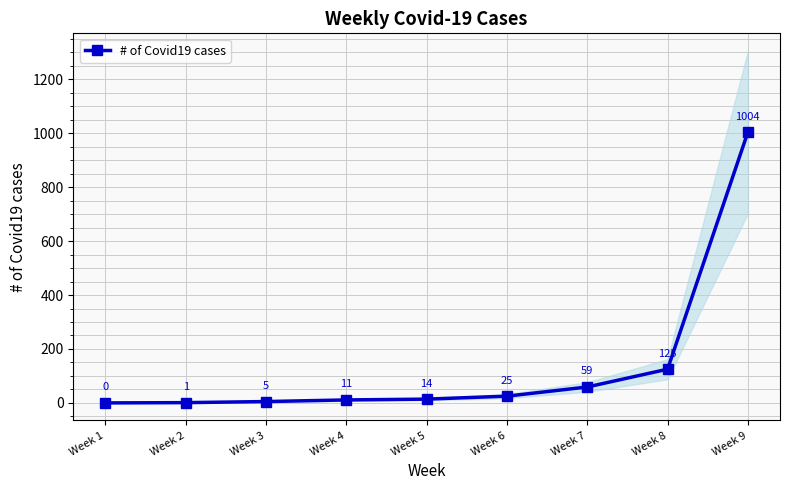

What is the difference between the second highest and second lowest values?

124